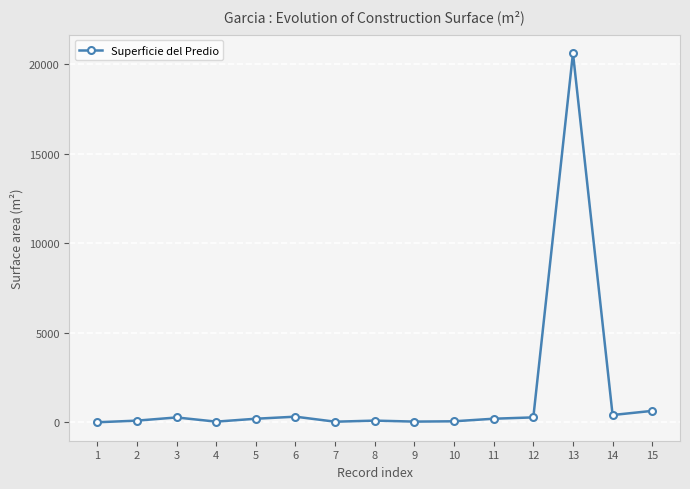

What is the sum of all values?

23238.3